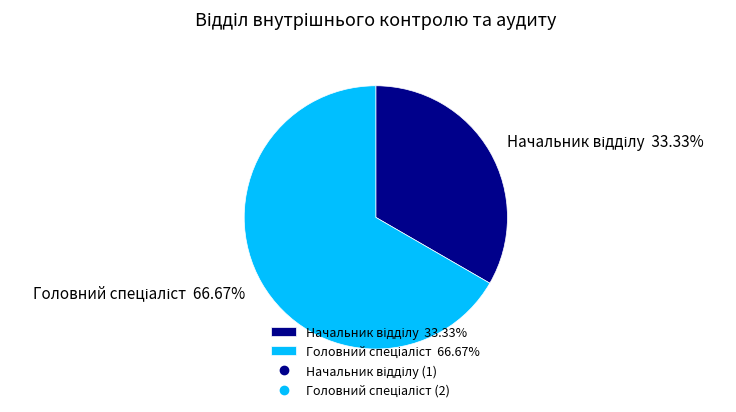

Does any single category account for the majority?

Yes